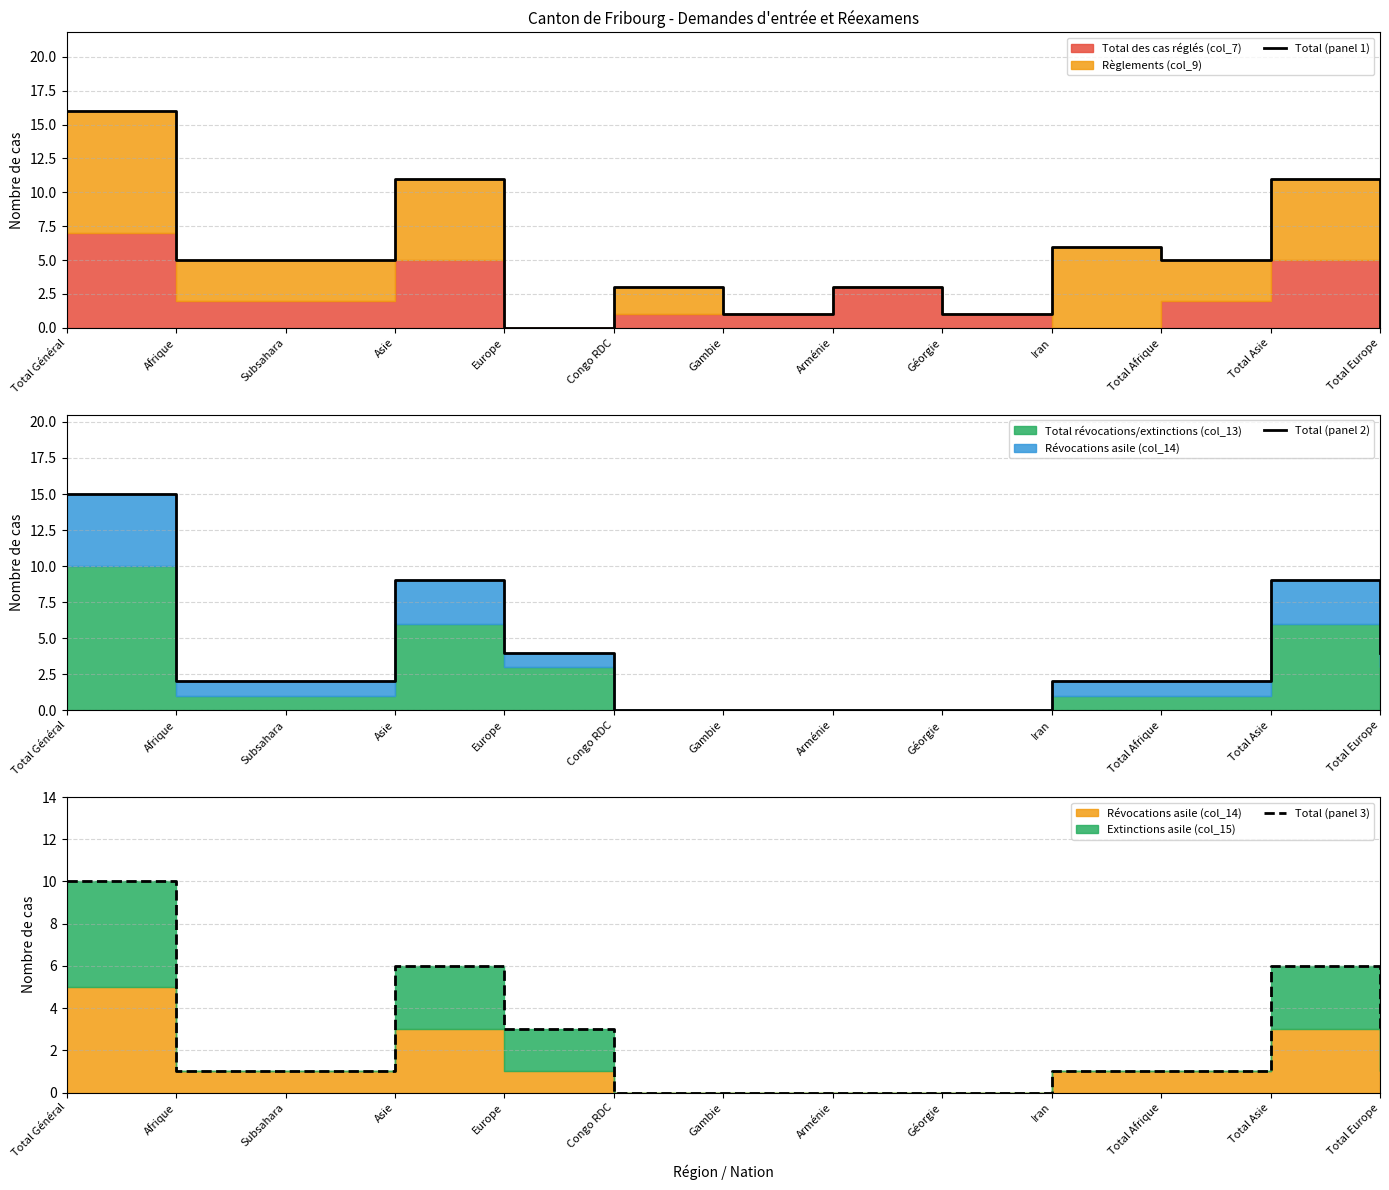

How many interior local peaks does the Total (panel 2) series have?

2